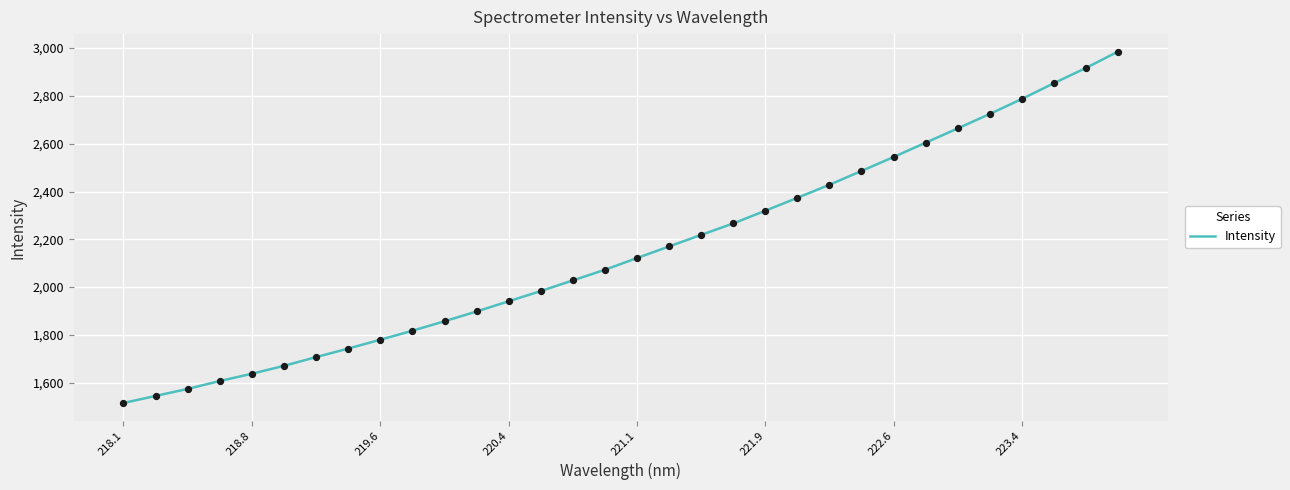

What is the maximum value shown in the chart?

2985.2